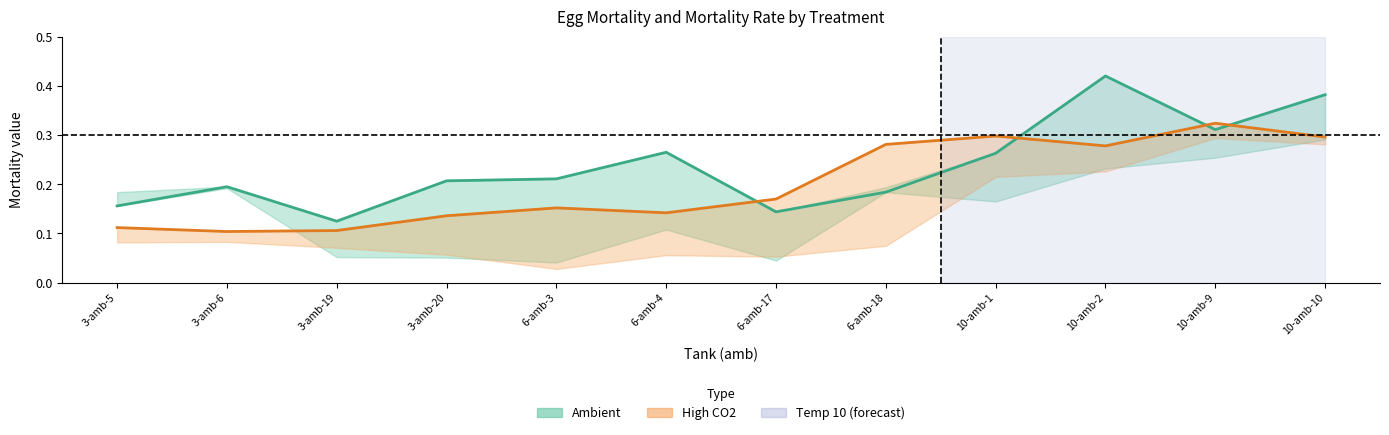

How many lines are shown in the chart?

2